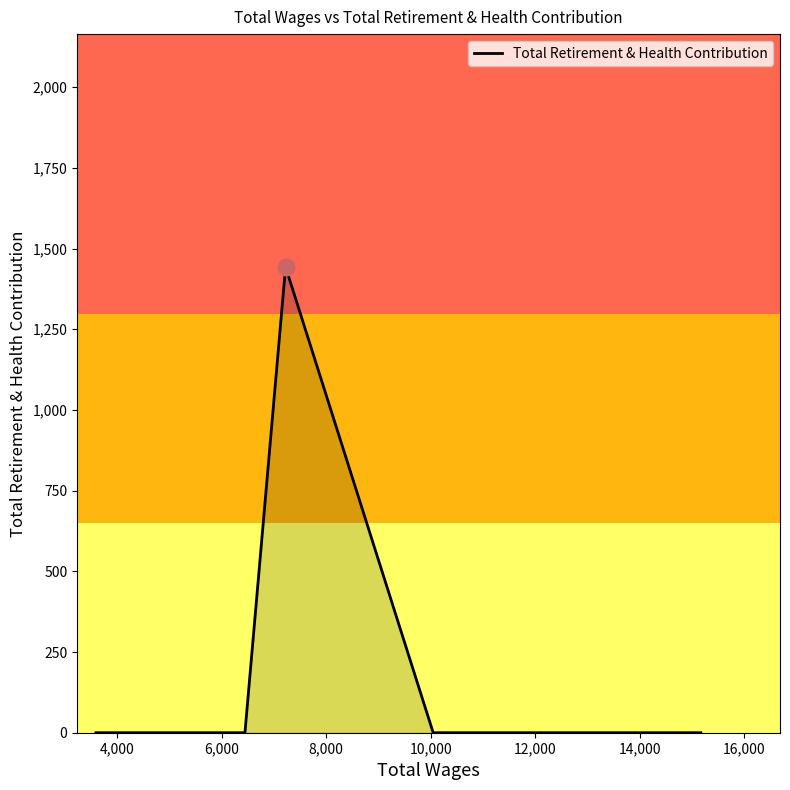

What is the maximum value shown in the chart?

1443